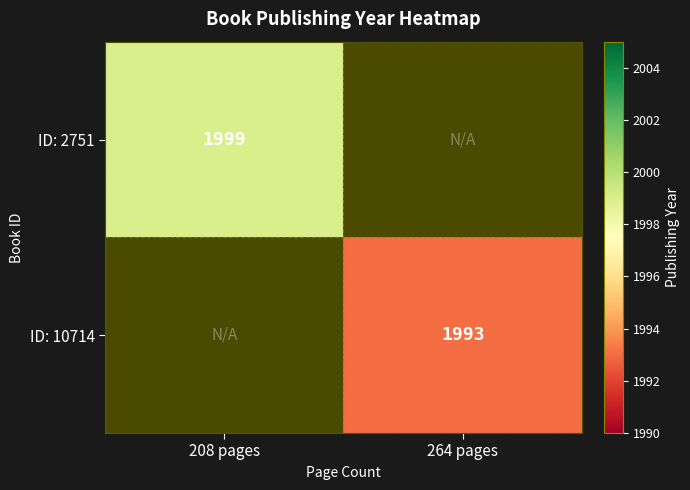

The value of ID: 2751 at 208 pages is 1999. True or false?

True